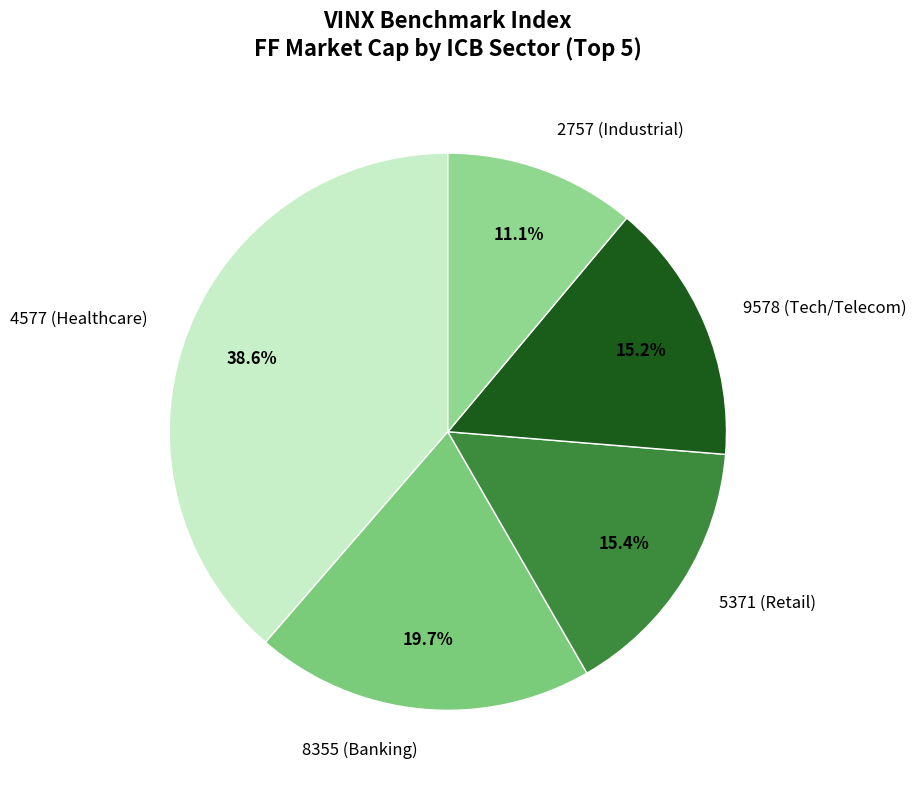

To the nearest percent, what portion does 5371 represent?

15%